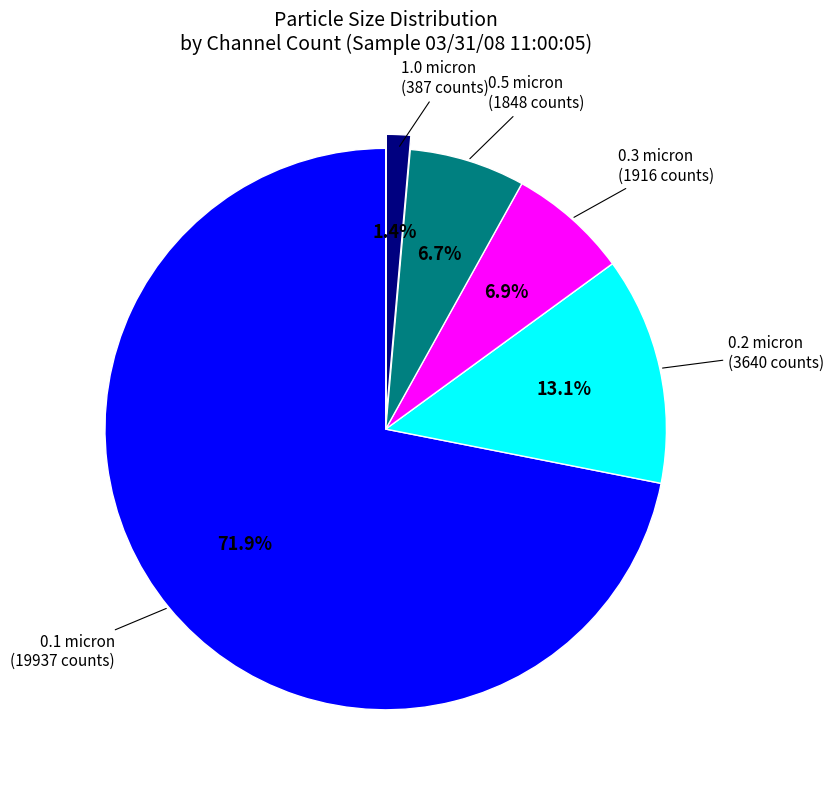

Is there a majority slice in this chart?

Yes